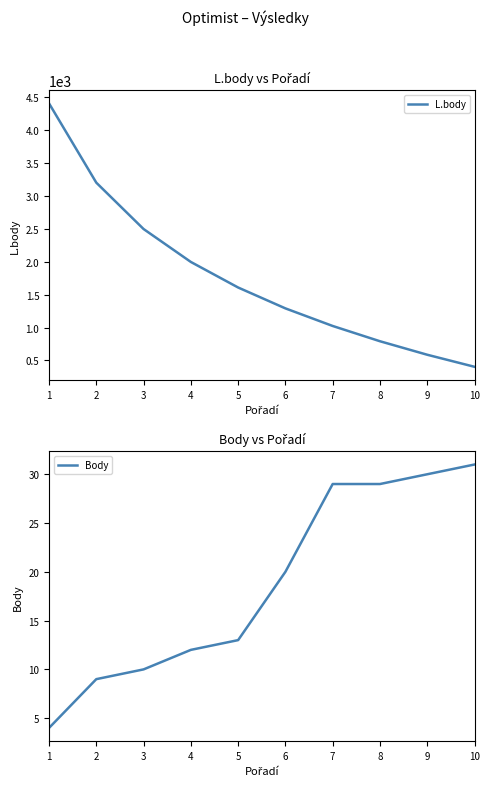

How many values in the Body series are below 20?

5